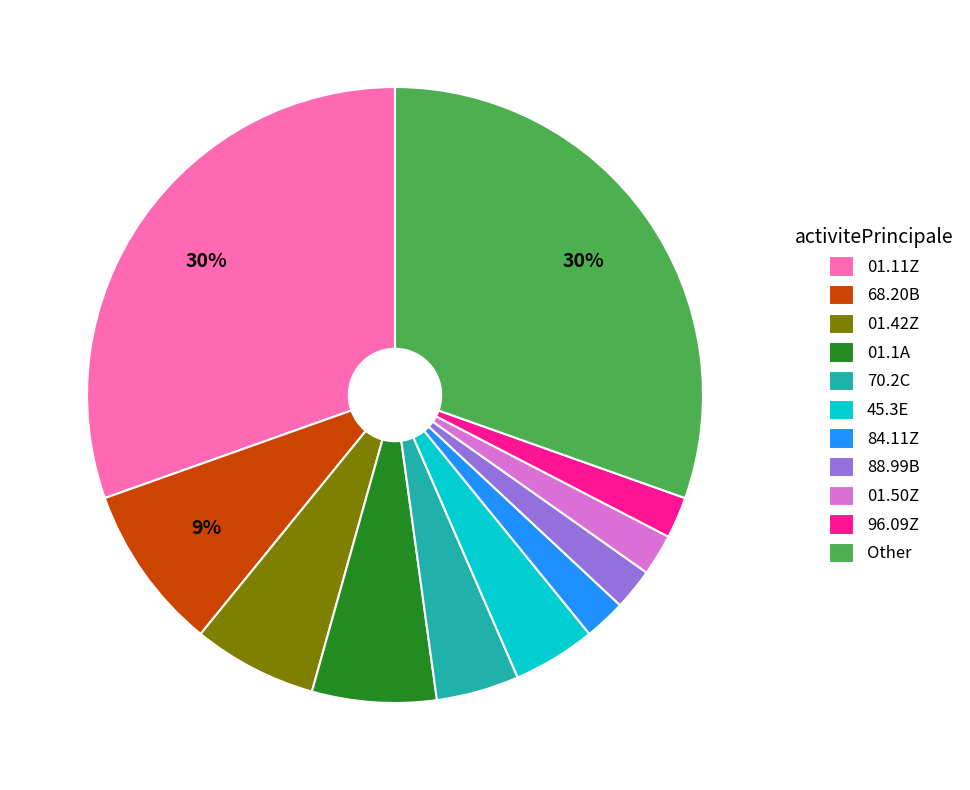

Is it true that 01.50Z is 2% of the pie?

True